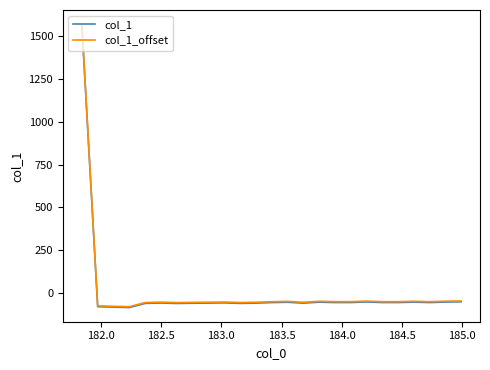

What is the smallest value displayed?

-87.0